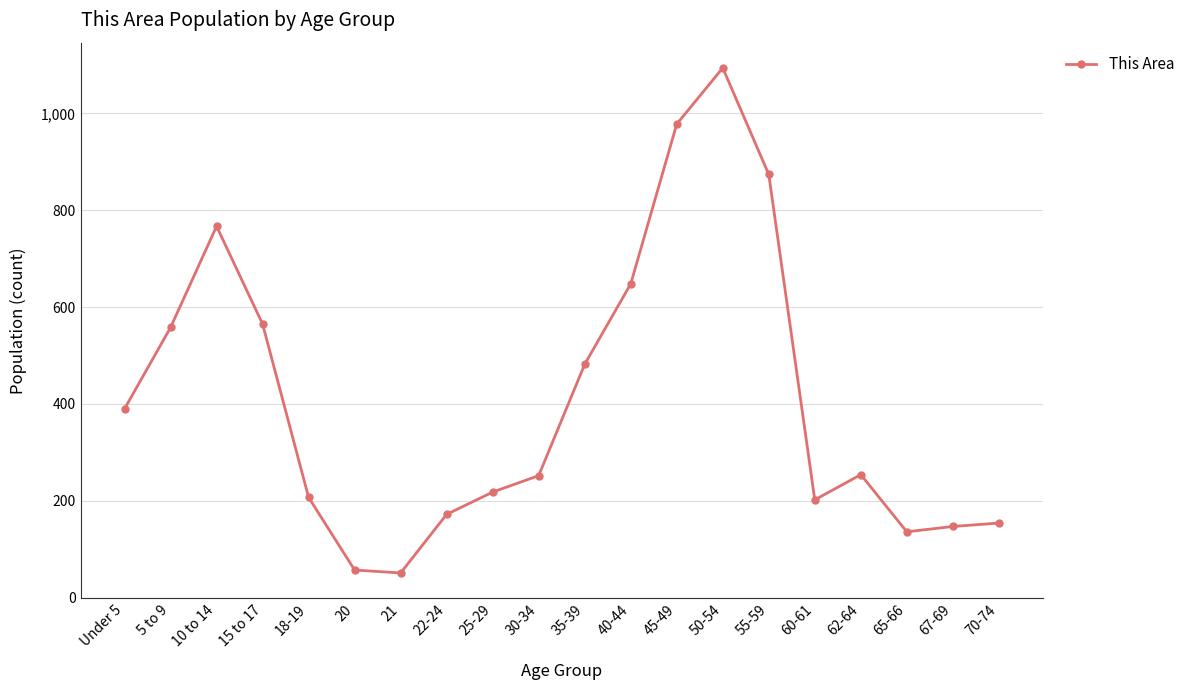

How many lines are shown in the chart?

1